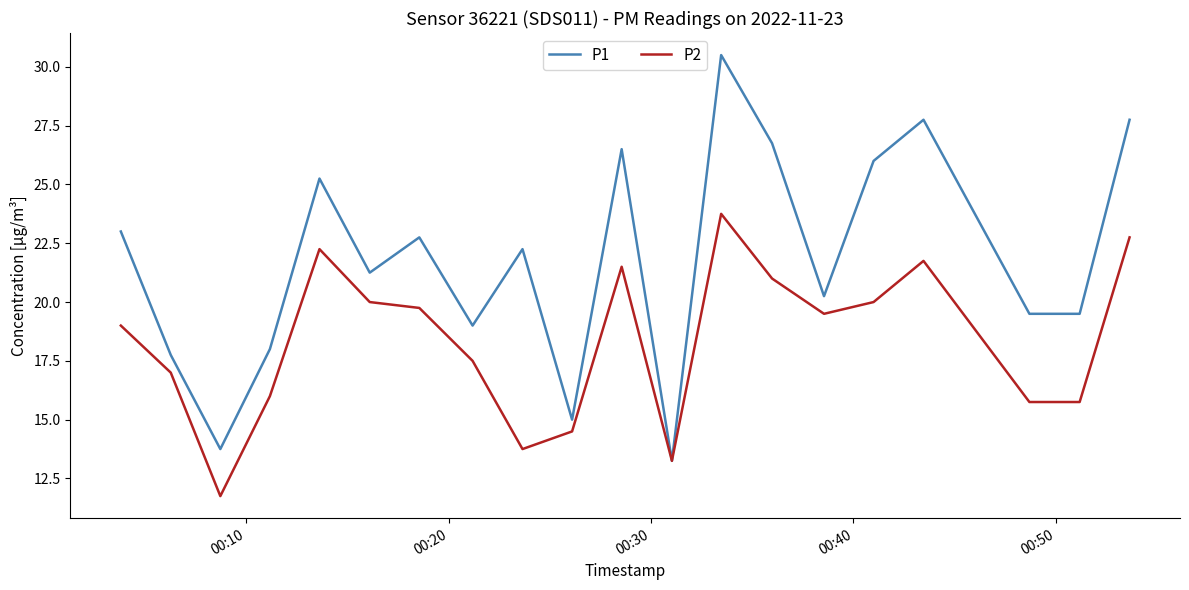

What is the sum of all P2 values?

366.5